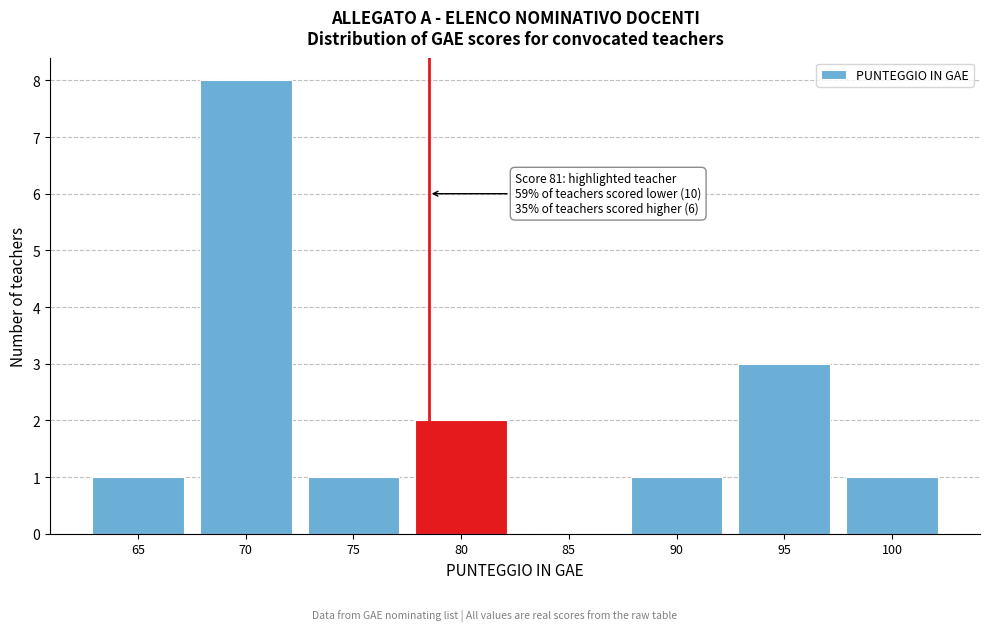

Reading left to right, extract all data points from this chart.

65=1	70=8	75=1	80=2	85=0	90=1	95=3	100=1